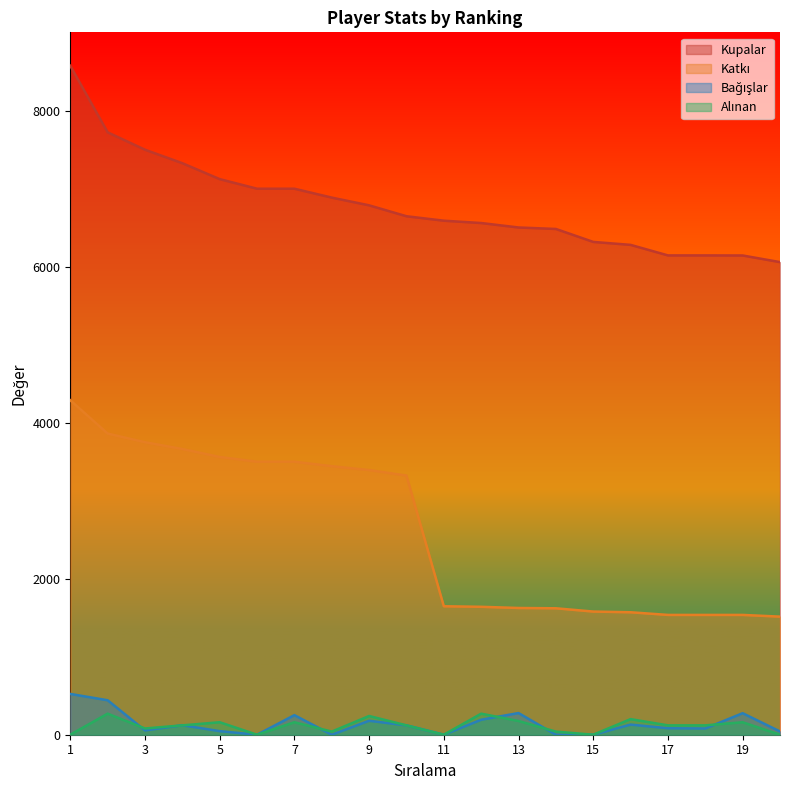

Which series has the widest spread of values?

Katkı